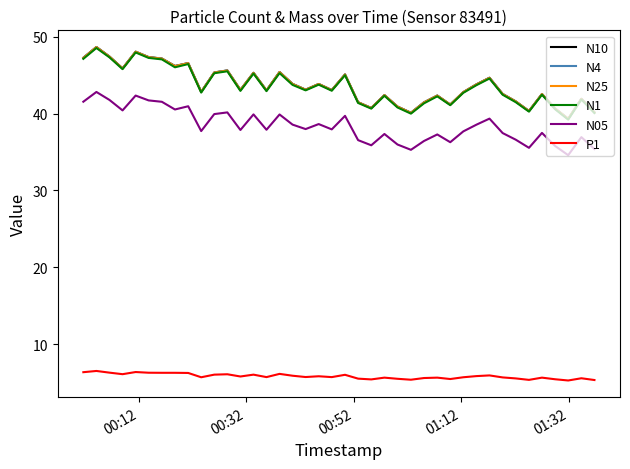

What is the greatest value displayed?

48.7